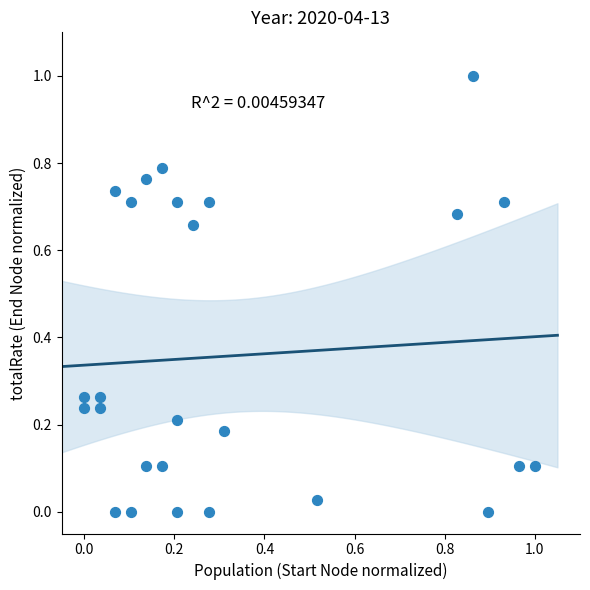

What is the range of Y values (max minus min)?

1.0